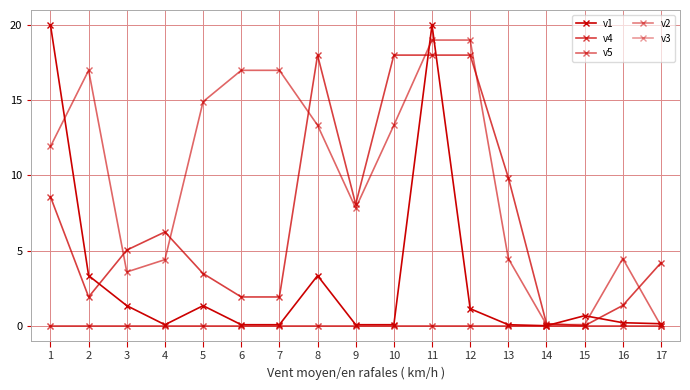

List the labels in order of v3 value, largest first.

1, 2, 3, 4, 5, 6, 7, 8, 9, 10, 11, 12, 13, 14, 15, 16, 17